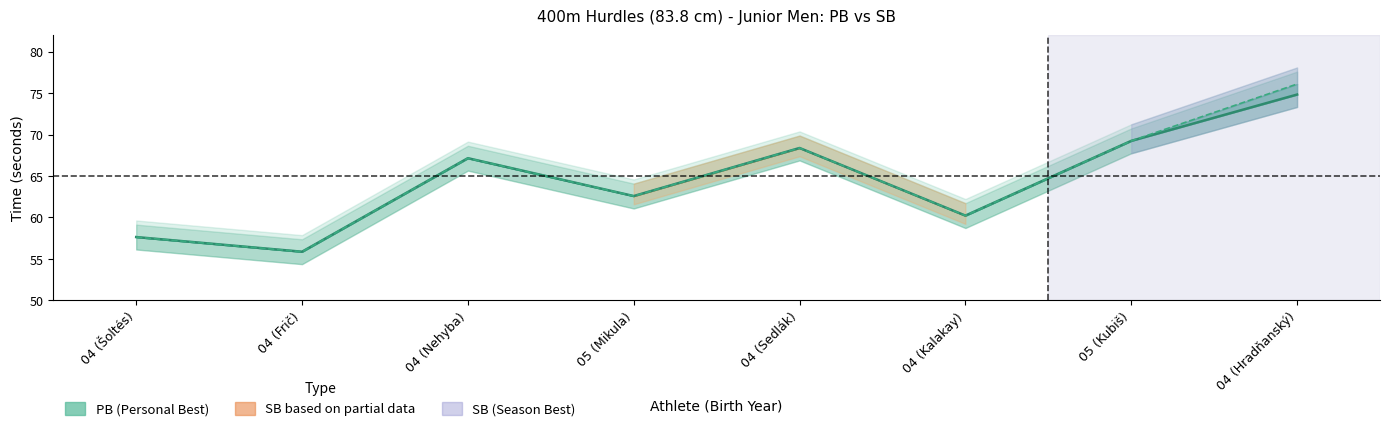

What is the smallest value displayed?

55.9